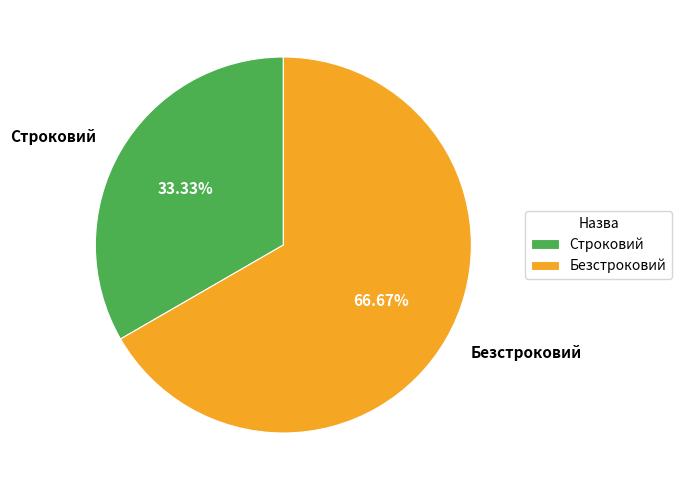

Rank the categories by value from highest to lowest.

Безстроковий, Строковий